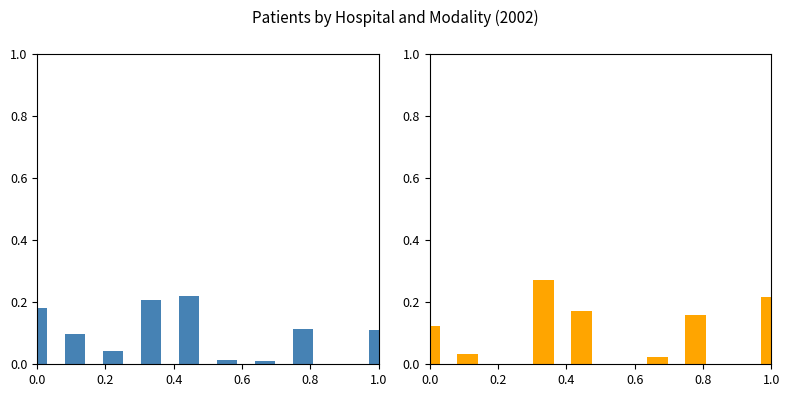

Reading left to right, list all the values displayed in this chart.

HD: 0.2	0.1	0.0	0.2	0.2	0.0	0.0	0.1	0.0	0.1
PD: 0.1	0.0	0.0	0.3	0.2	0.0	0.0	0.2	0.0	0.2